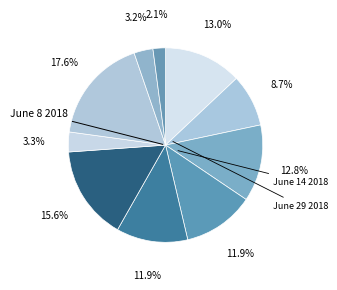

How many slices are in this pie chart?

10